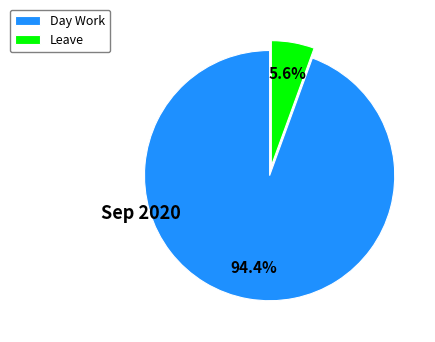

Is it true that Day Work is 94% of the pie?

True